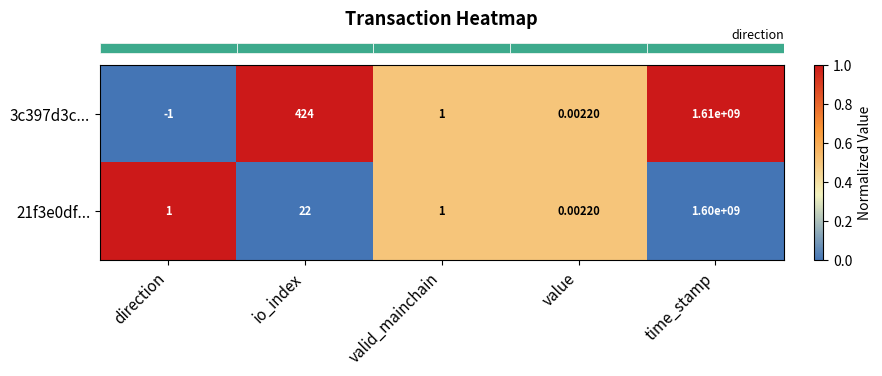

What is the total value across all series at io_index?

446.0